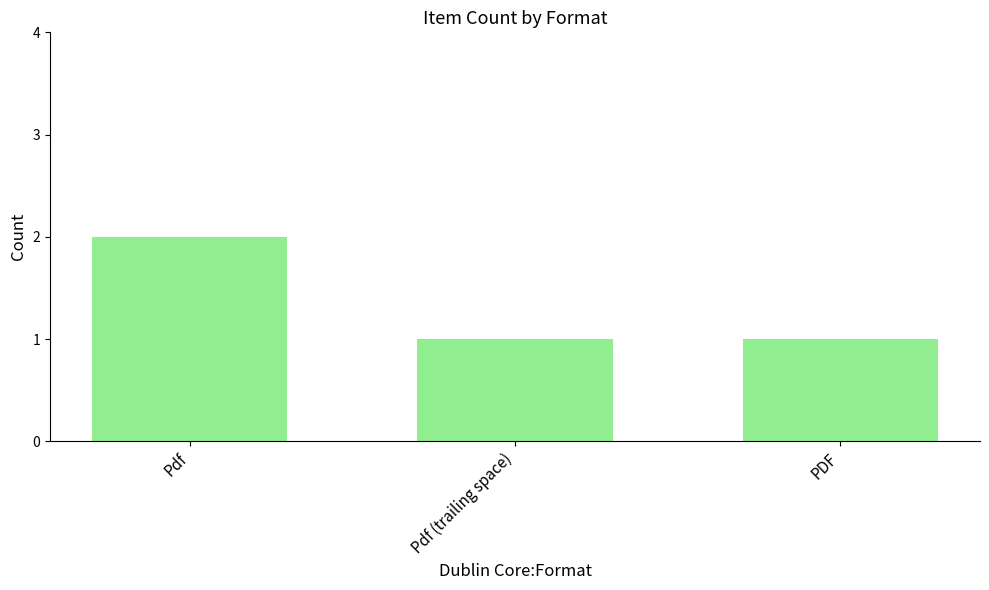

Does the chart contain any negative values?

No